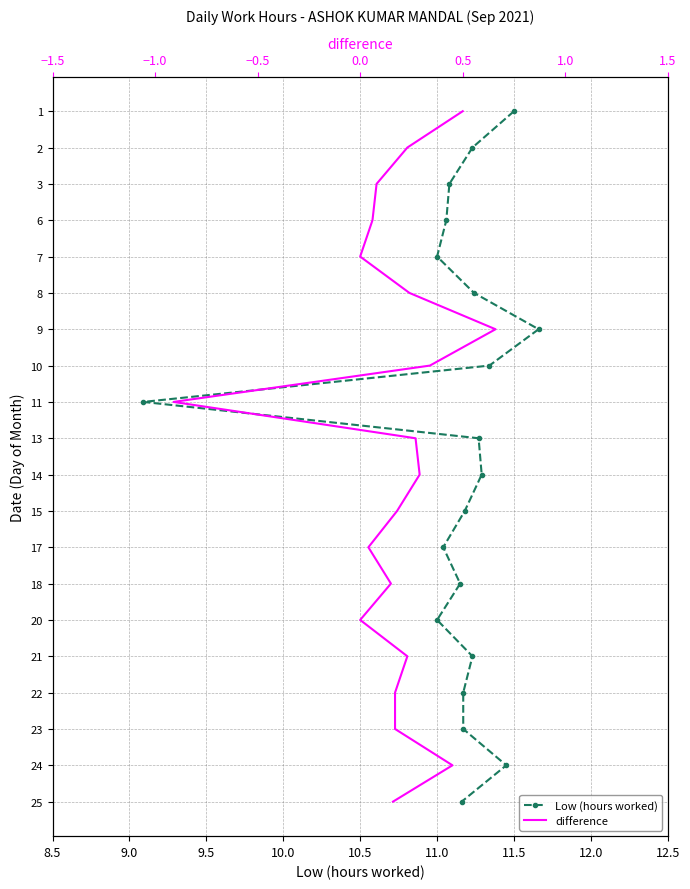

True or false: Low (hours worked) and difference intersect in this chart.

False